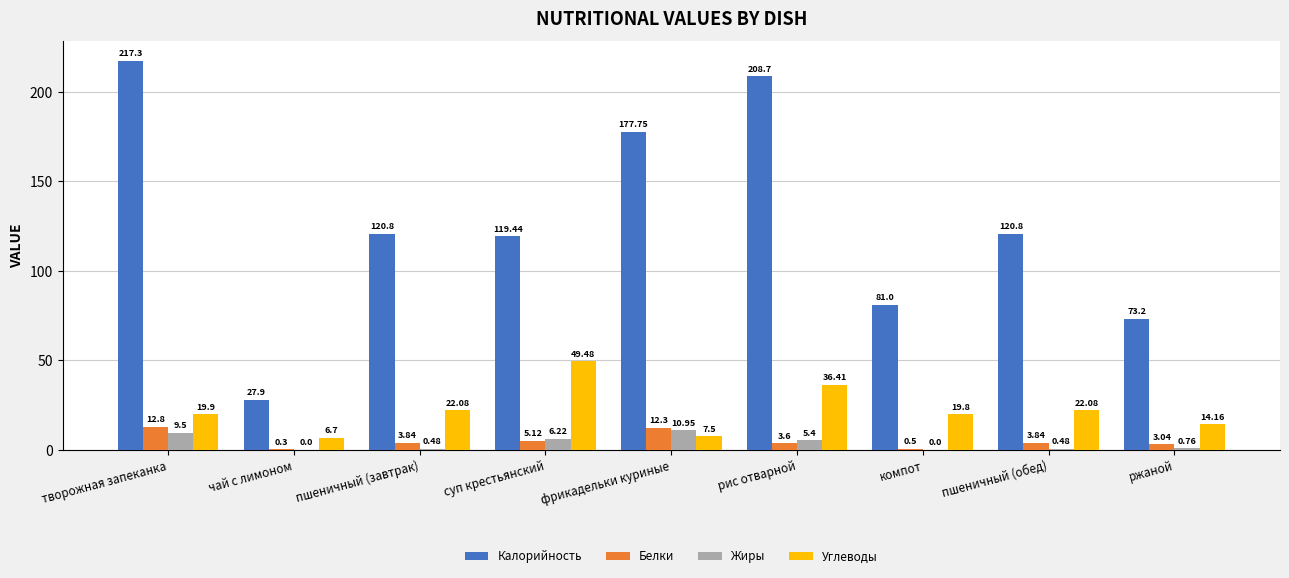

How many groups of bars are there?

9